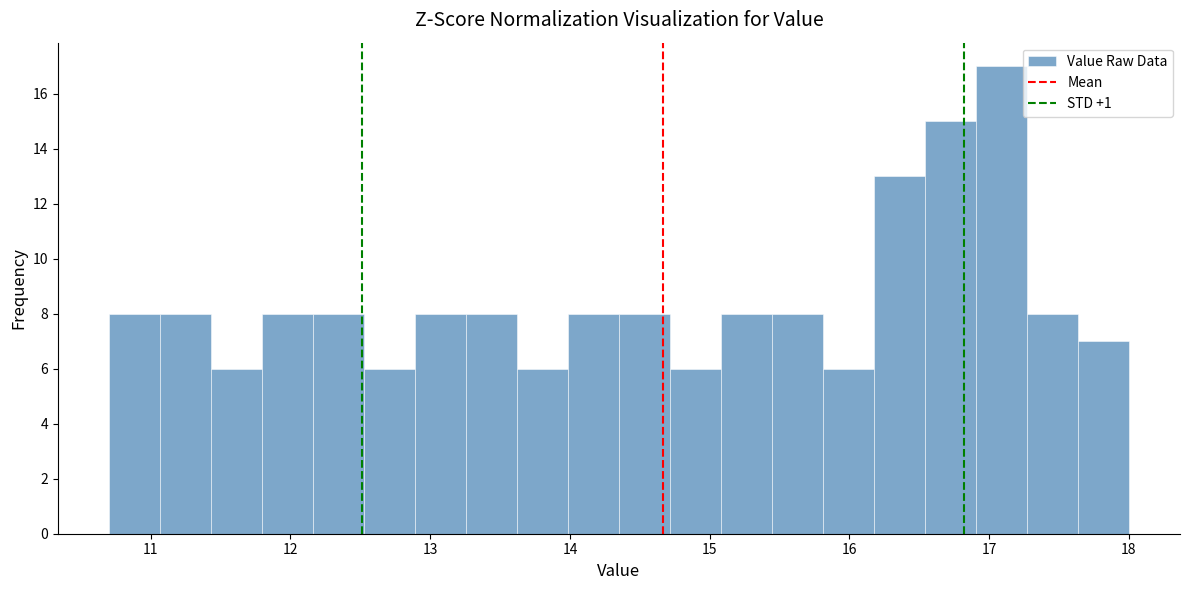

Read against the x-axis, roughly where is the centre of the tallest bar?

17.1